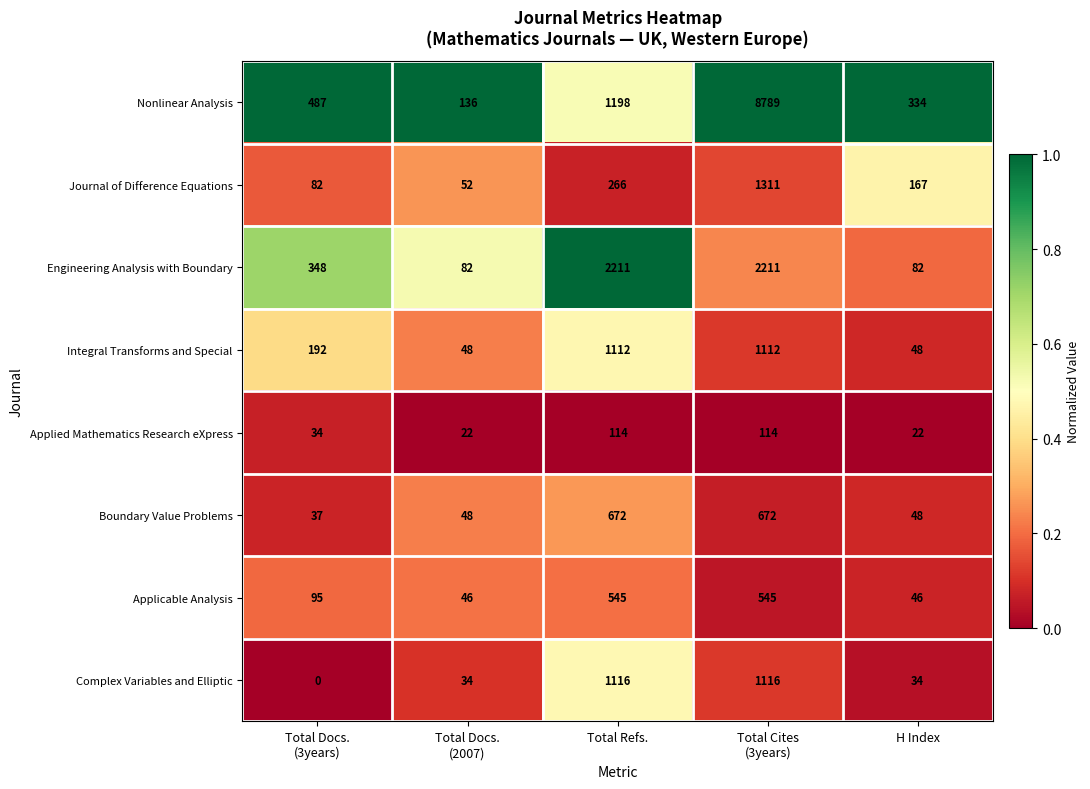

What is the difference between the maximum and minimum values in the Applicable Analysis series?

499